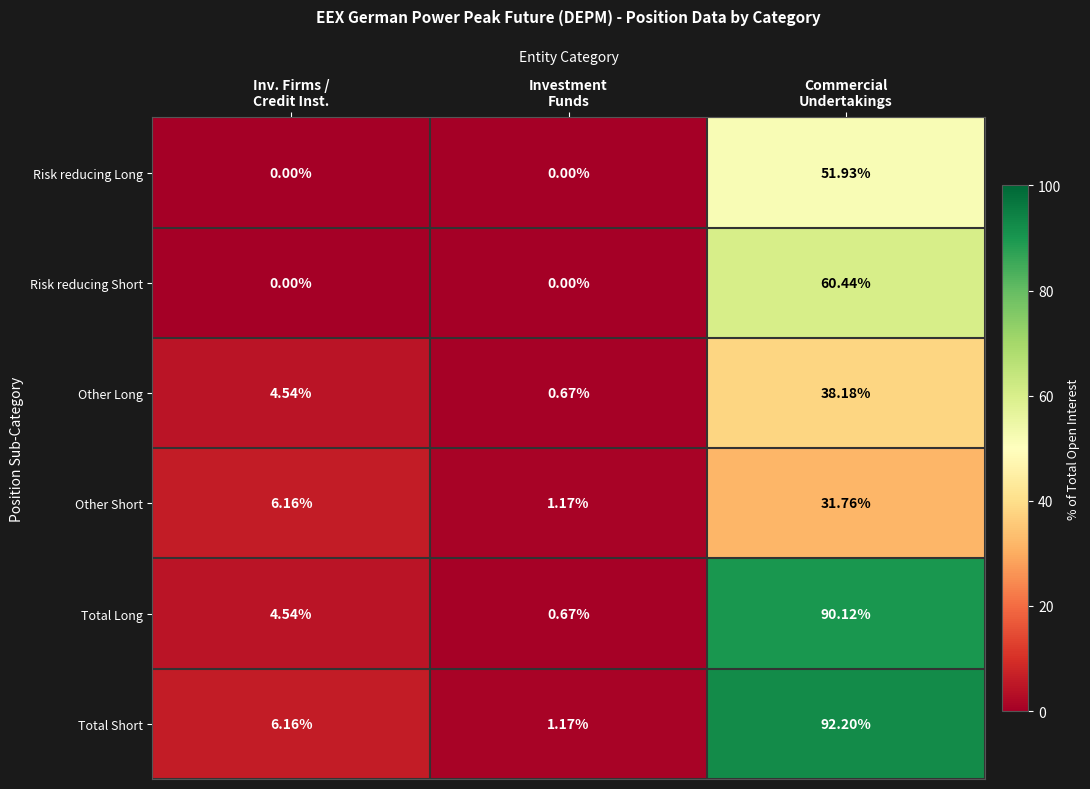

Between Inv. Firms /
Credit Inst. and Commercial
Undertakings, which series saw the biggest shift?

Total Short